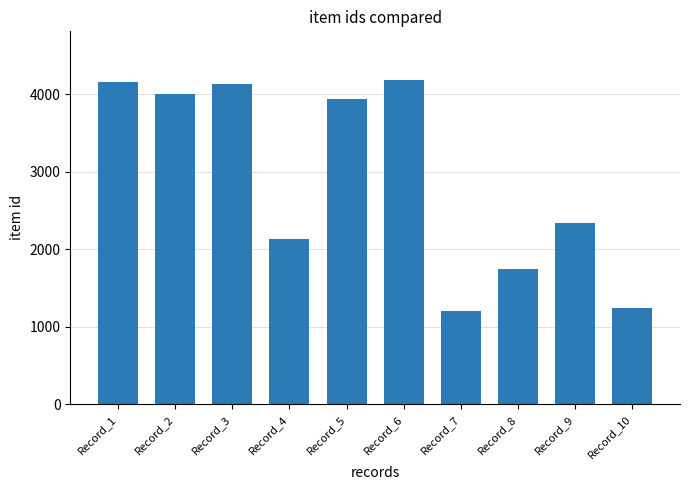

Which label corresponds to the smallest value in the chart?

Record_7